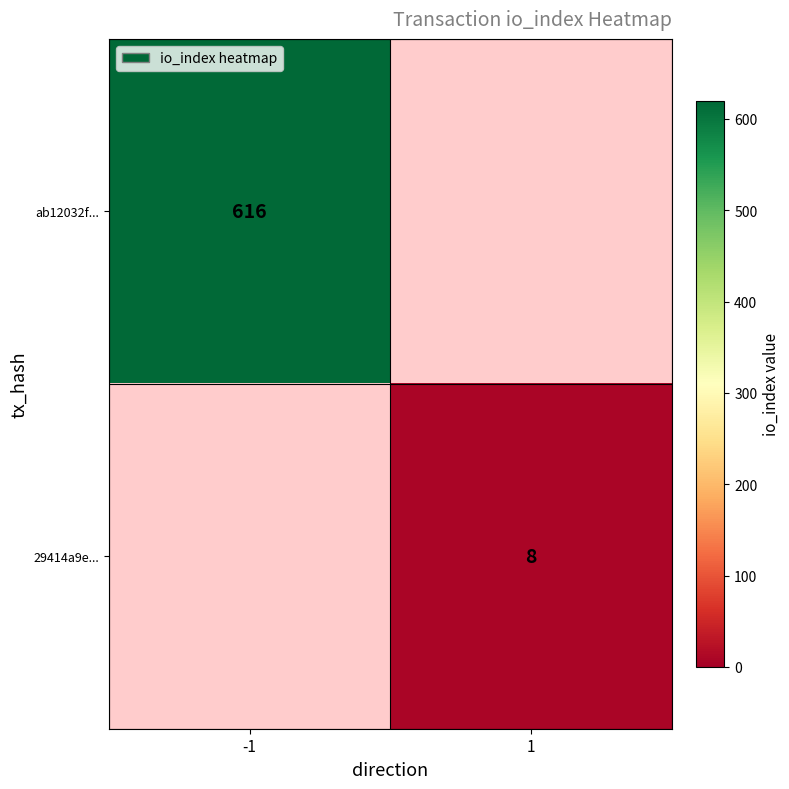

Is the value of 29414a9e... at 1 greater than the value of ab12032f... at -1?

No